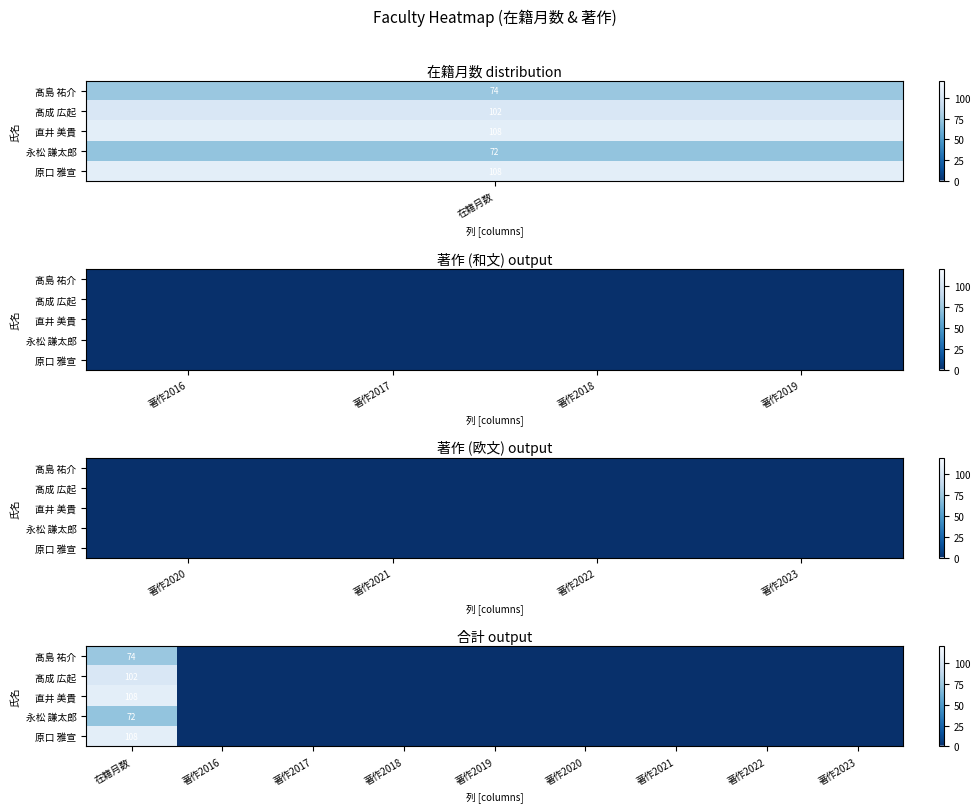

The value of 永松 謙太郎 at 著作2016 is 0. True or false?

True